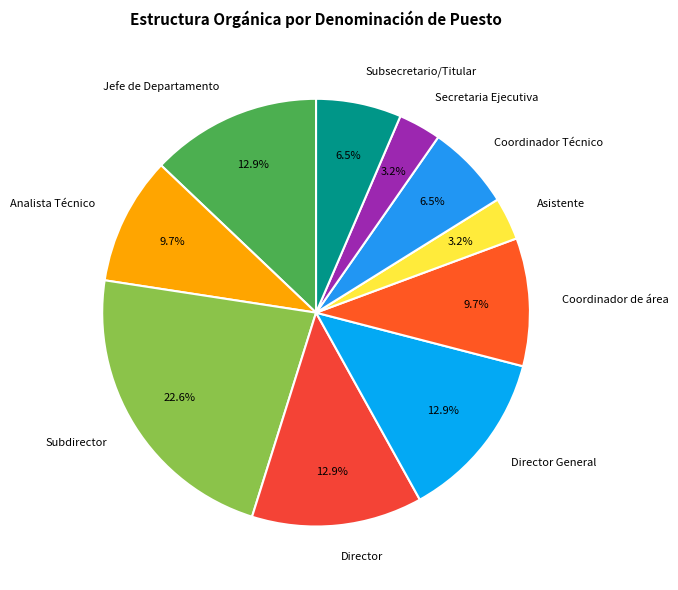

Which slice is the largest?

Subdirector